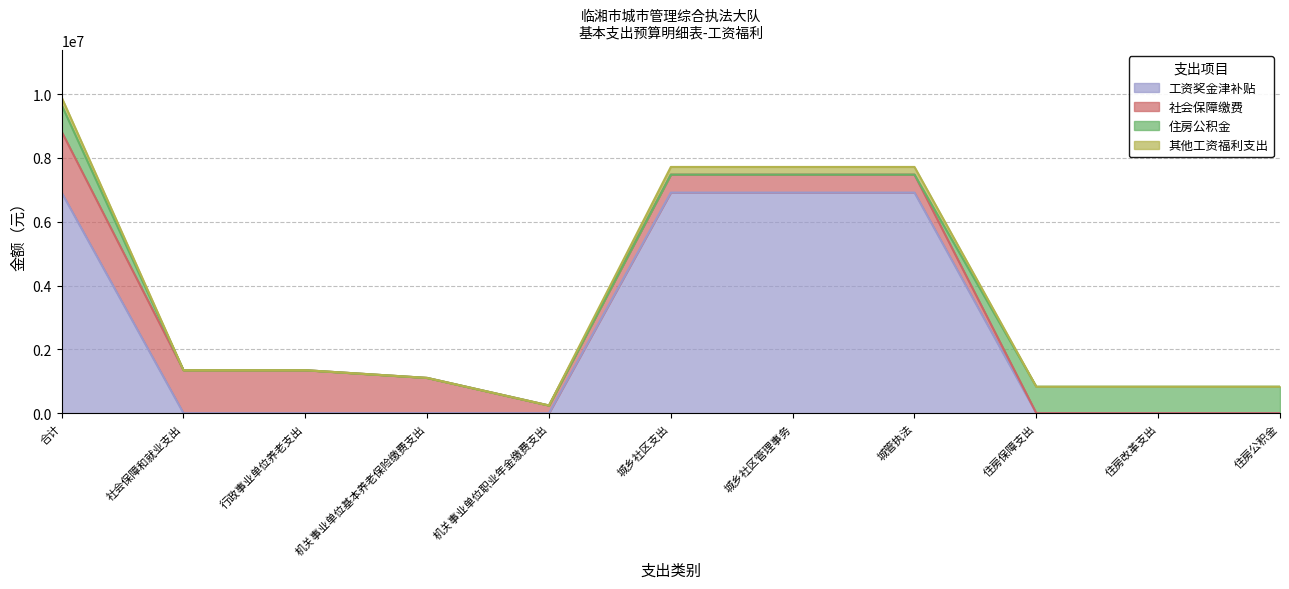

At which label is 工资奖金津补贴 closest to 3456747?

合计